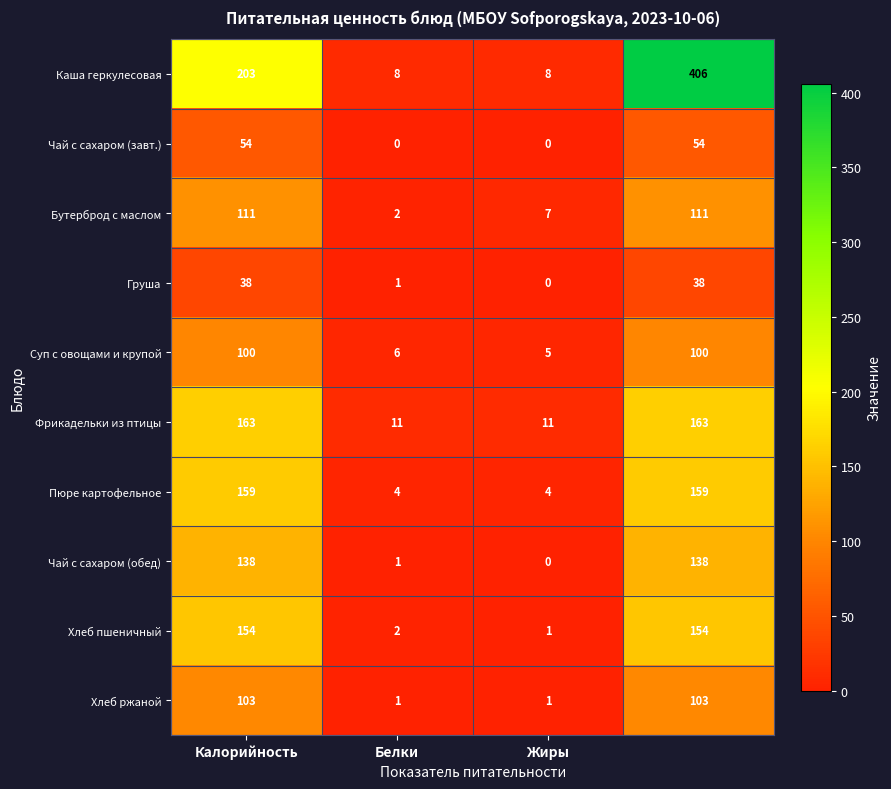

List the series in order of their peak value, highest first.

Каша геркулесовая, Фрикадельки из птицы, Пюре картофельное, Хлеб пшеничный, Чай с сахаром (обед), Бутерброд с маслом, Хлеб ржаной, Суп с овощами и крупой, Чай с сахаром (завт.), Груша